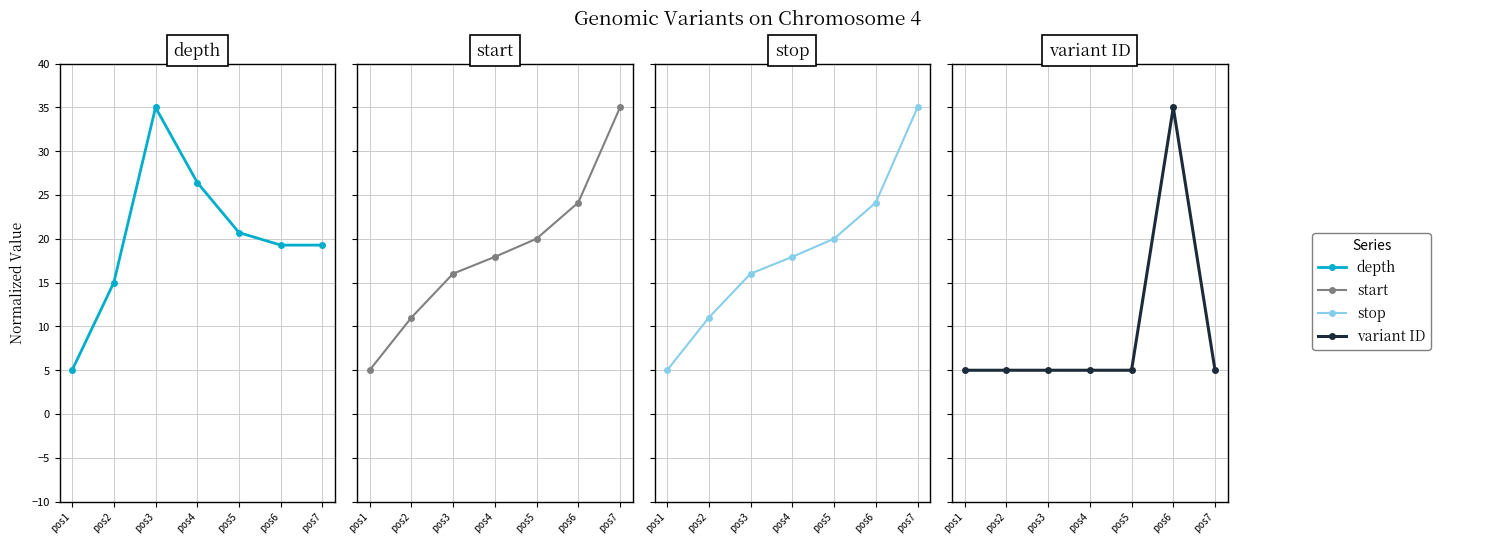

What is the total value across all series at pos4?

67.3